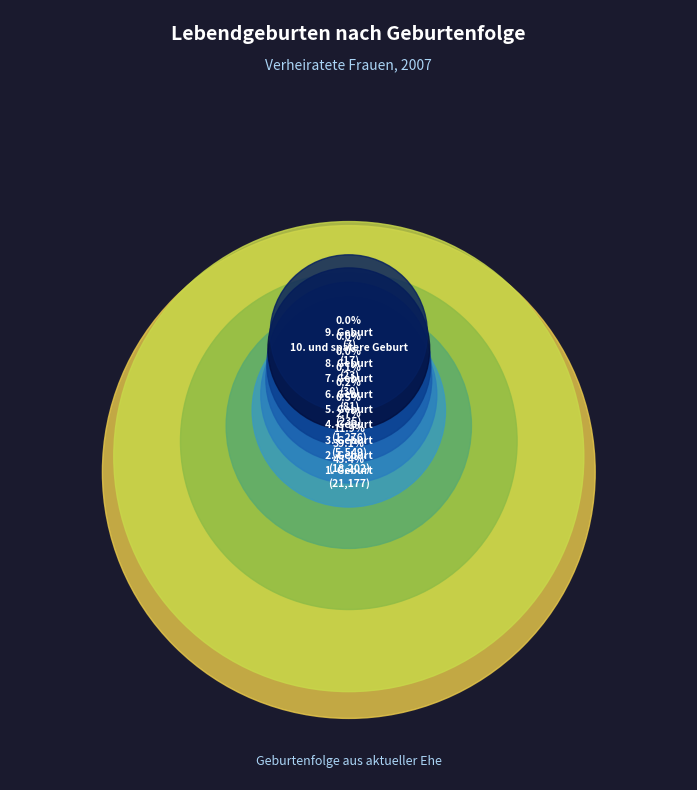

How many slices are in this pie chart?

10